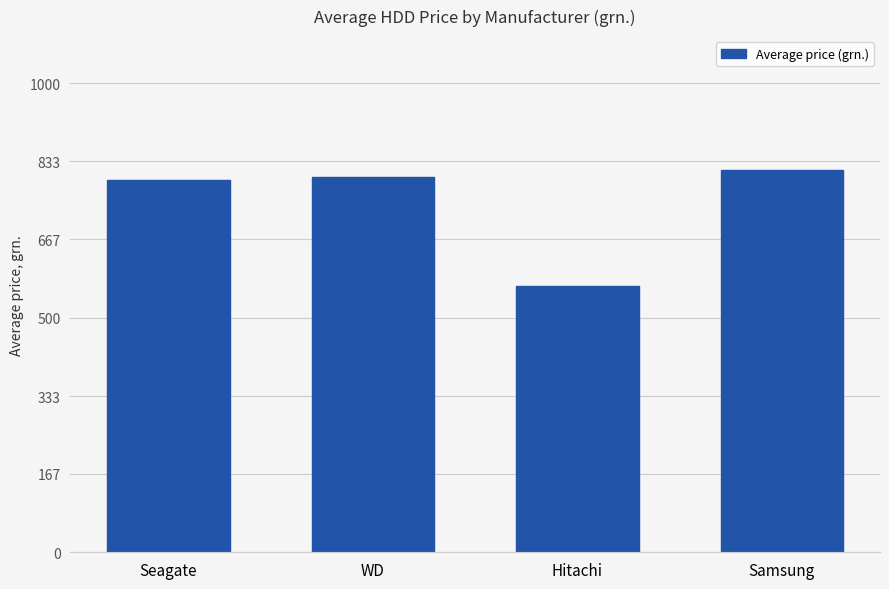

How many series are shown in this chart?

1